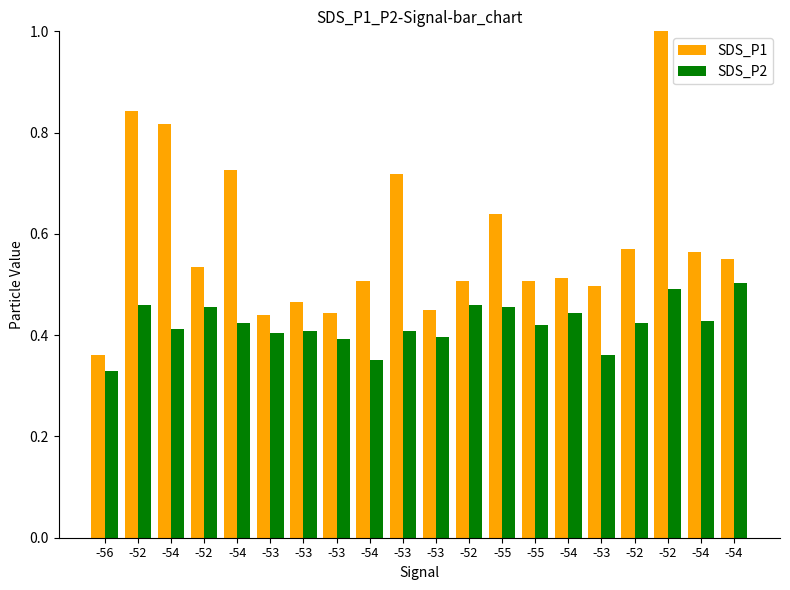

What is the label of the 16th bar from the left?

-53